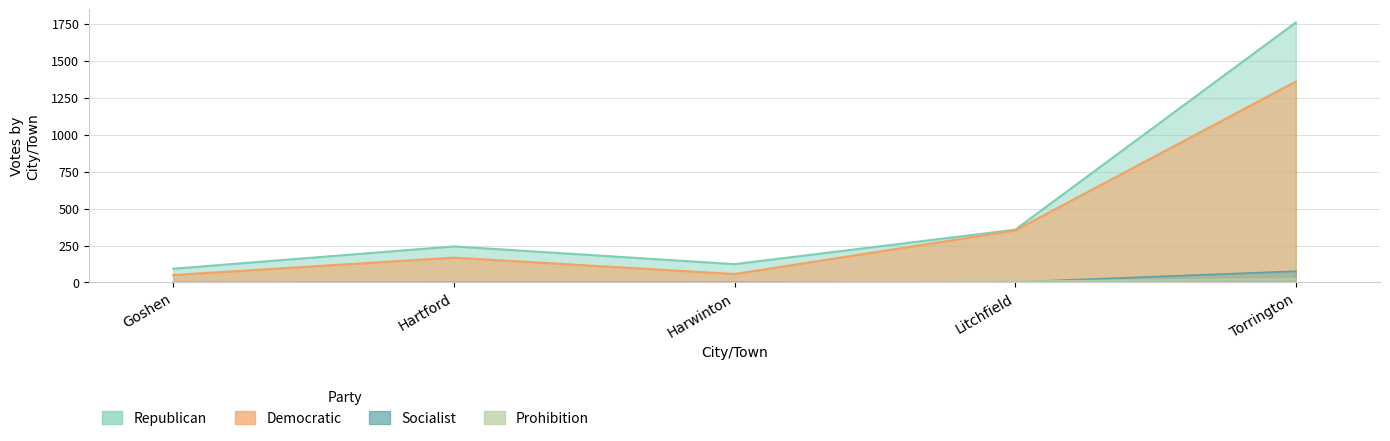

Is it true that Republican equals 1090 at Torrington?

False